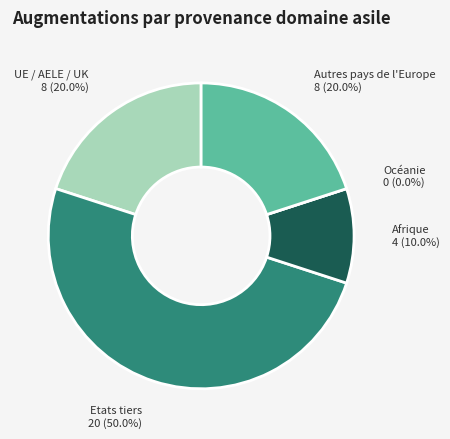

Is there any slice that represents more than half of the pie?

No